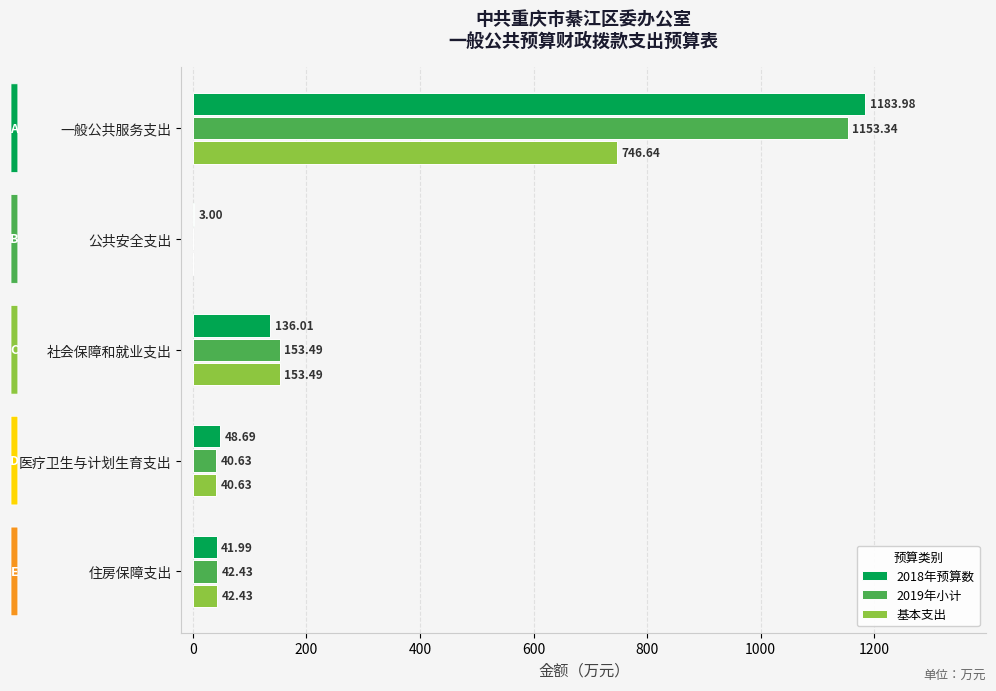

At which category is the sum across all series the highest?

一般公共服务支出